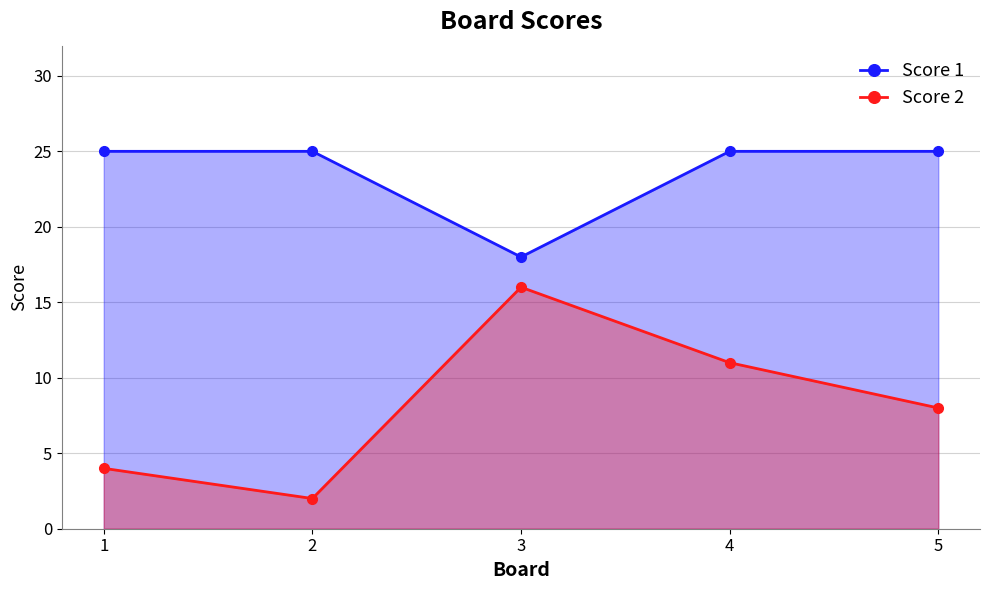

Which series has the largest range (max minus min)?

Score 2